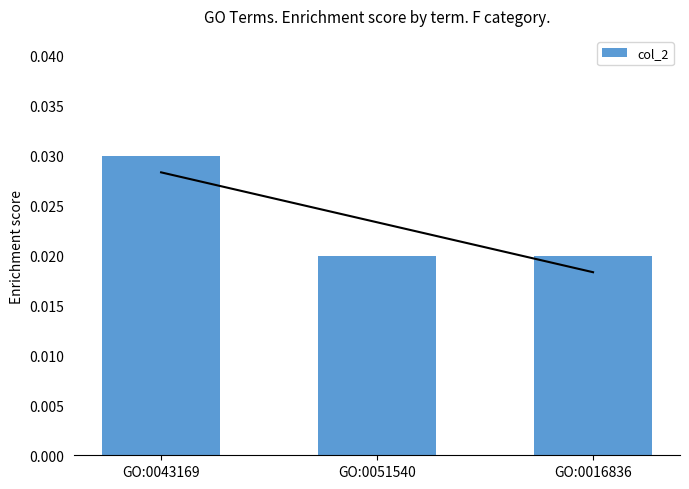

Count the number of data series in this chart.

1